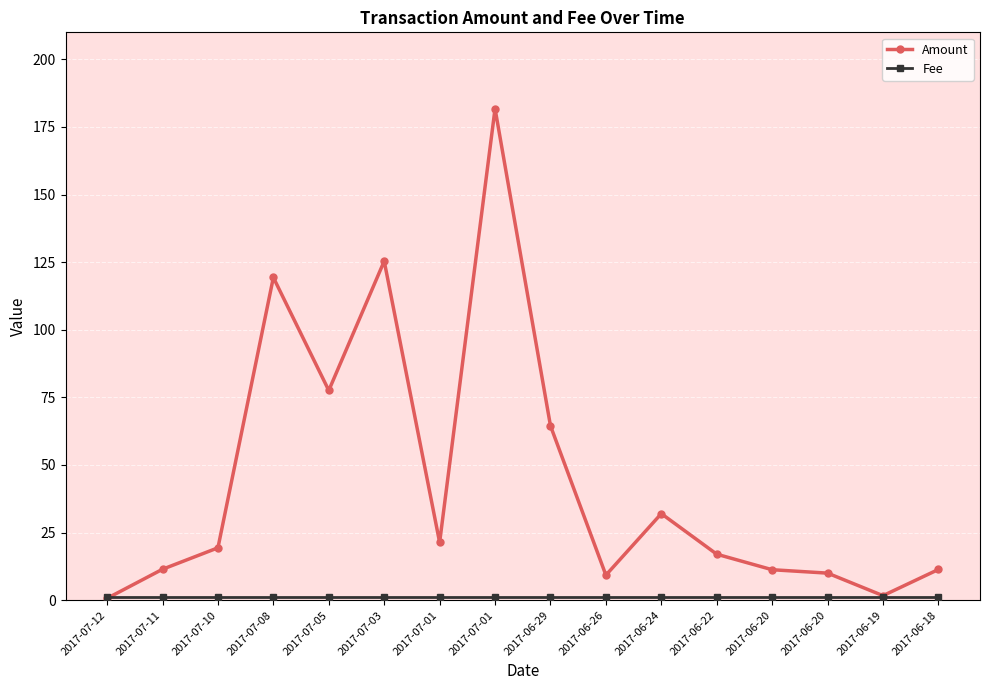

What value does the Fee series have at 2017-07-11?

1.0